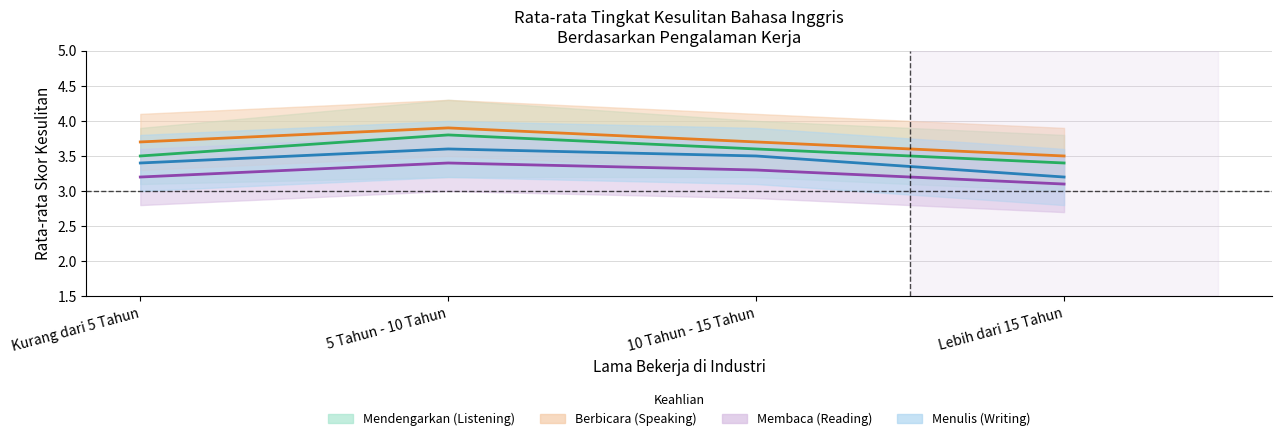

What is the value of the Berbicara (Speaking) point at the 3rd from the left?

3.7